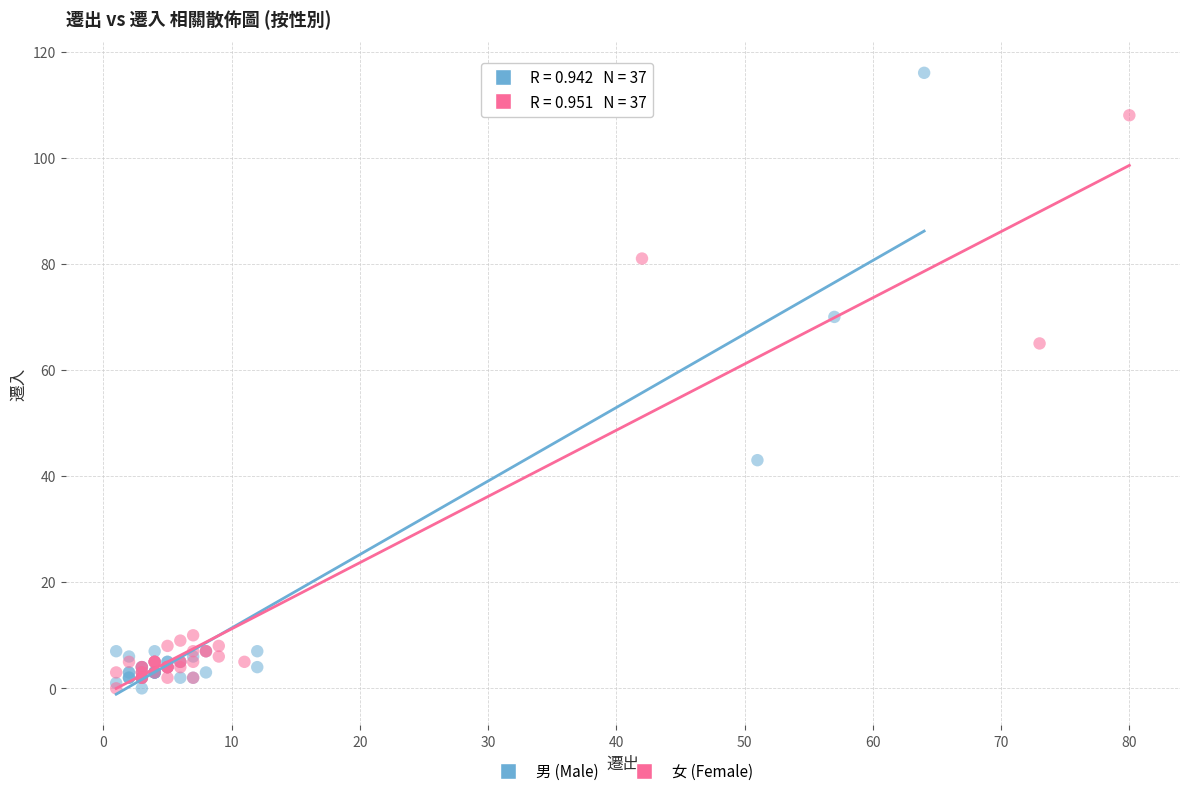

Which series has the widest spread of Y values?

男 (Male)